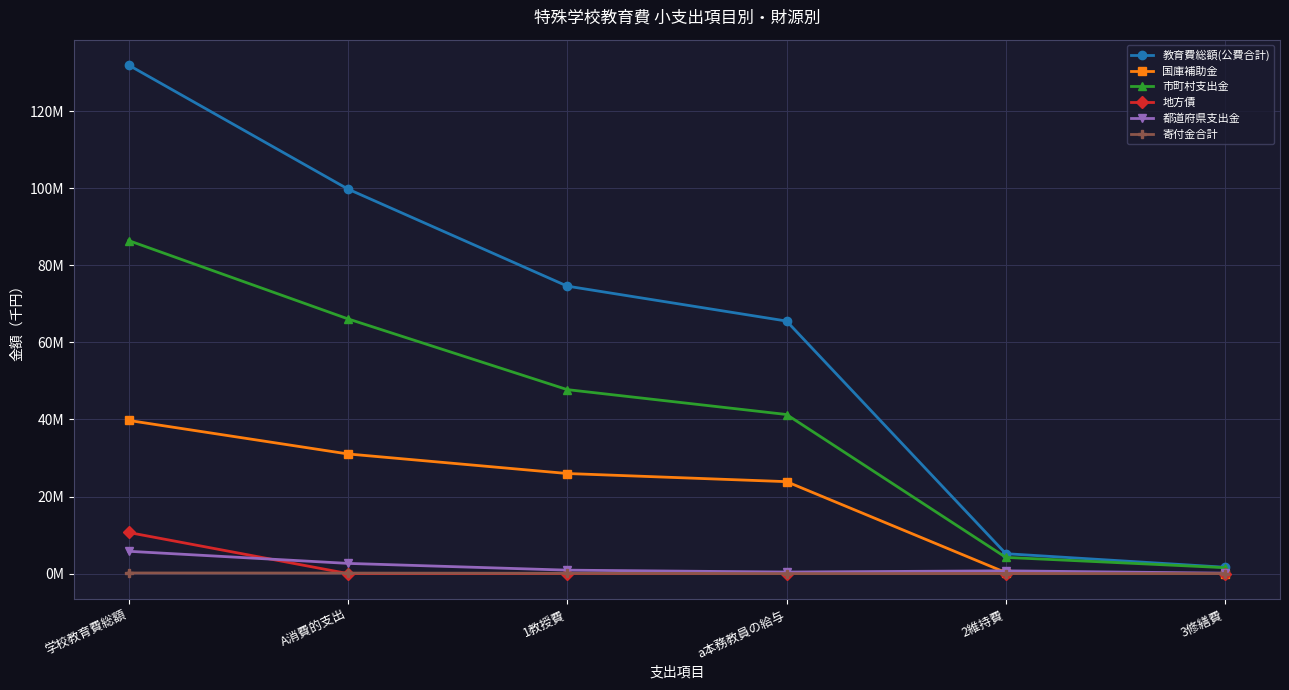

Which series has the largest total across all categories?

教育費総額(公費合計)